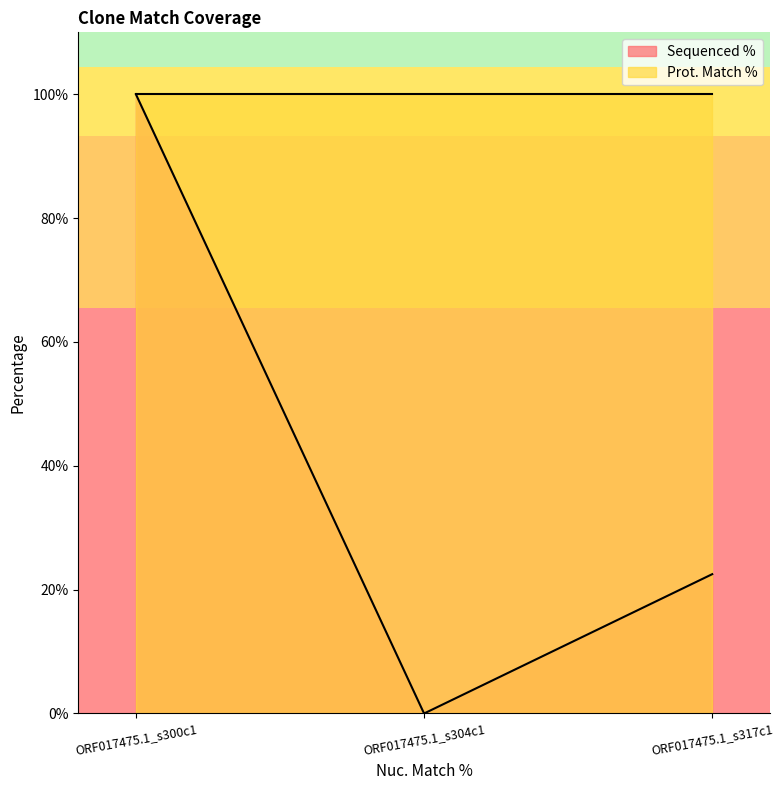

List the labels in order of value, largest first.

ORF017475.1_s300c1, ORF017475.1_s317c1, ORF017475.1_s304c1